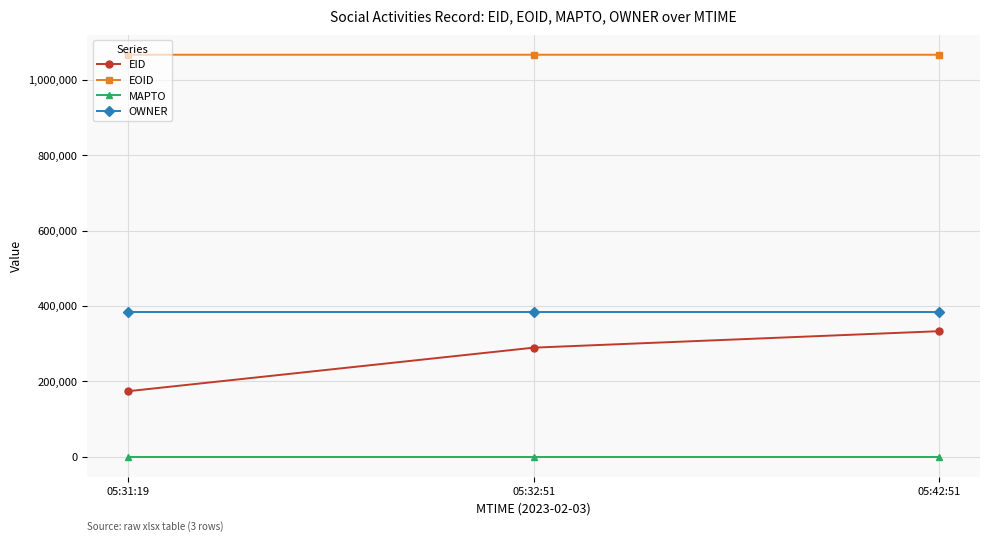

What is the label of the 1st point from the left?

05:31:19